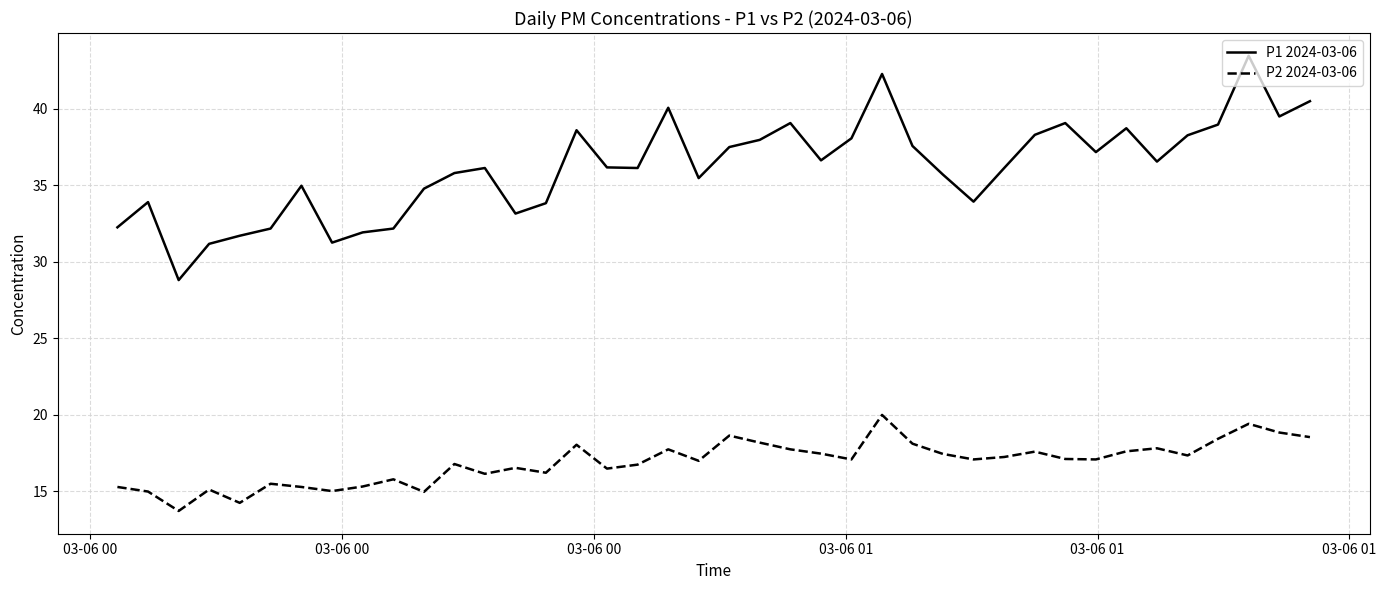

What is the maximum value shown in the chart?

43.5